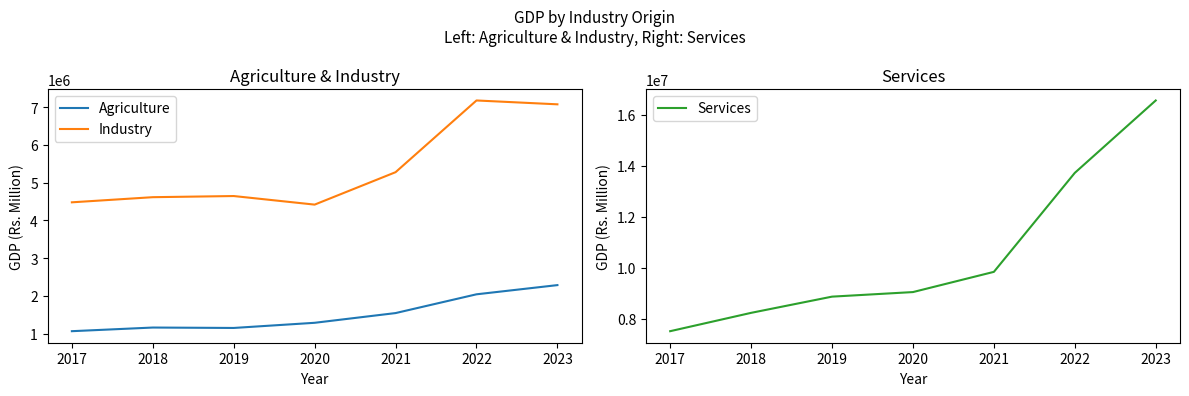

Is it true that Industry equals 3117653 at 2019?

False